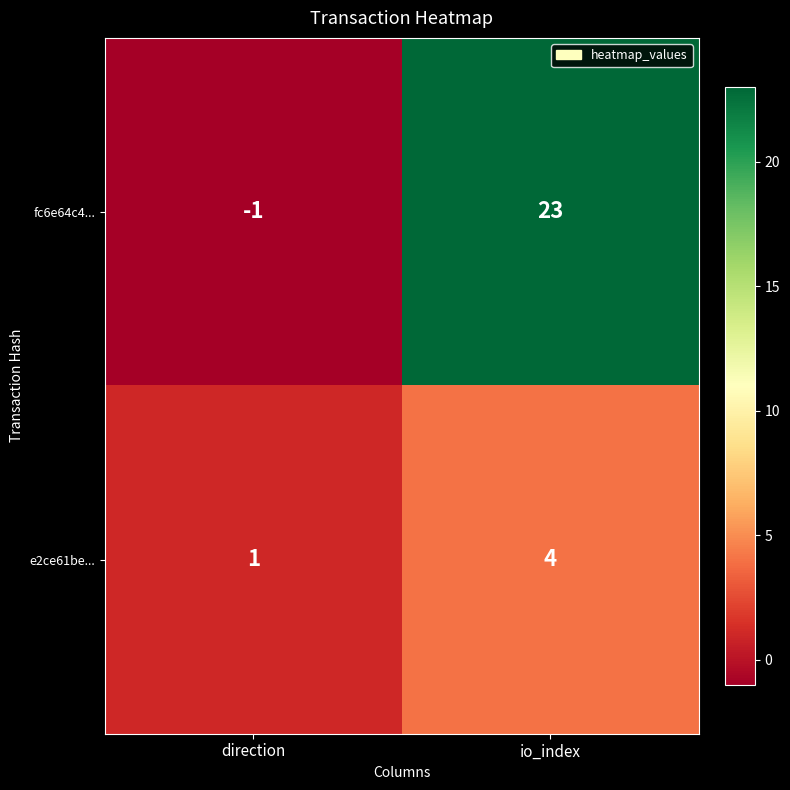

Is it true that e2ce61be... equals 1 at direction?

True